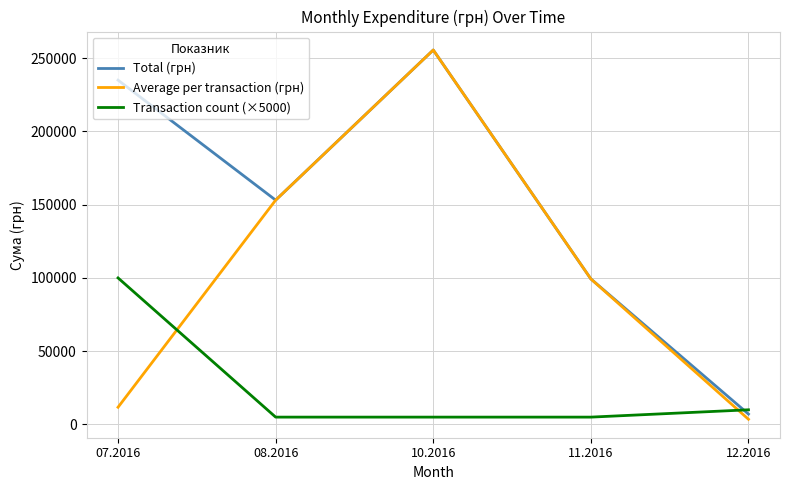

What is the highest value of the Average per transaction (грн) series?

255550.2